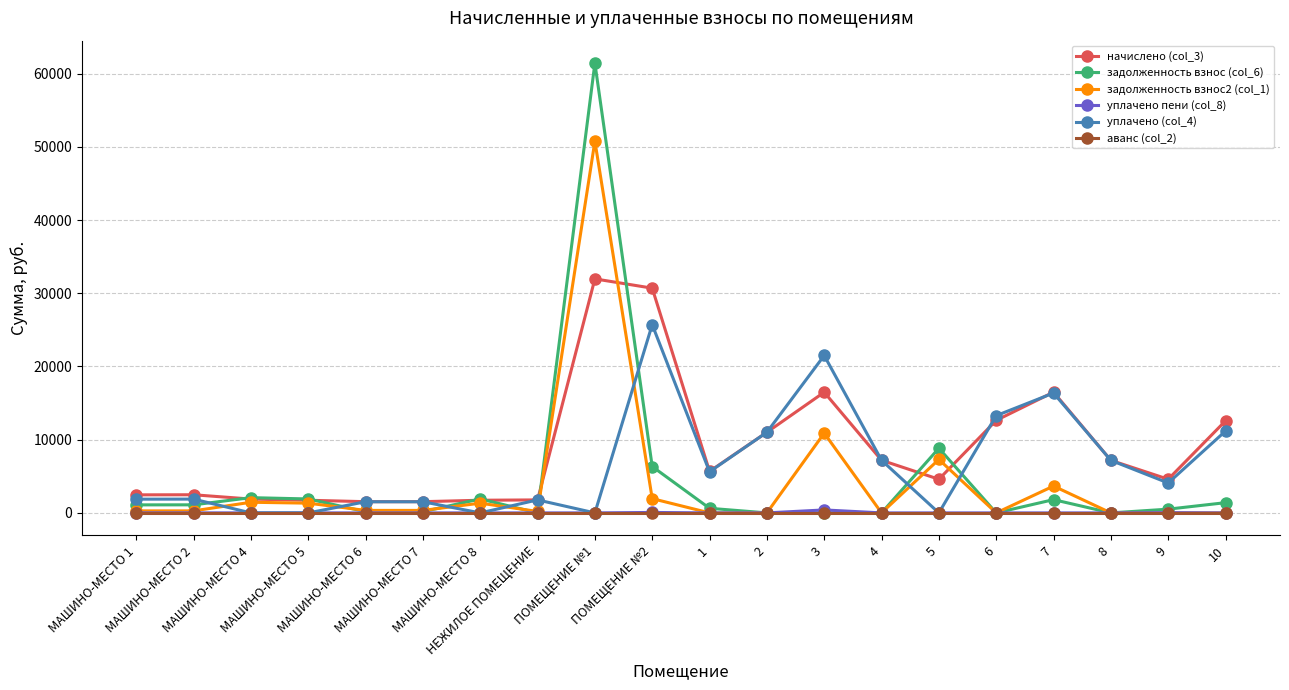

What position from the right is 1?

10